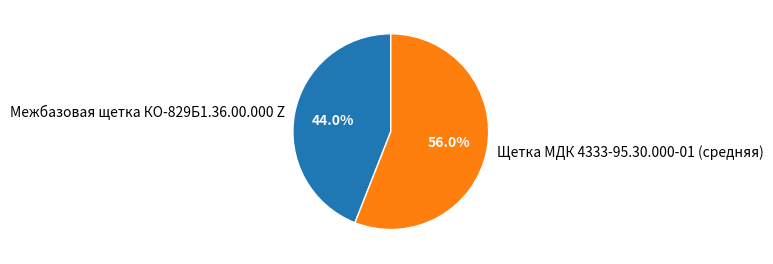

To the nearest percent, what is the difference between the Щетка МДК 4333-95.30.000-01 (средняя) and Межбазовая щетка КО-829Б1.36.00.000 Z slice percentages?

12%